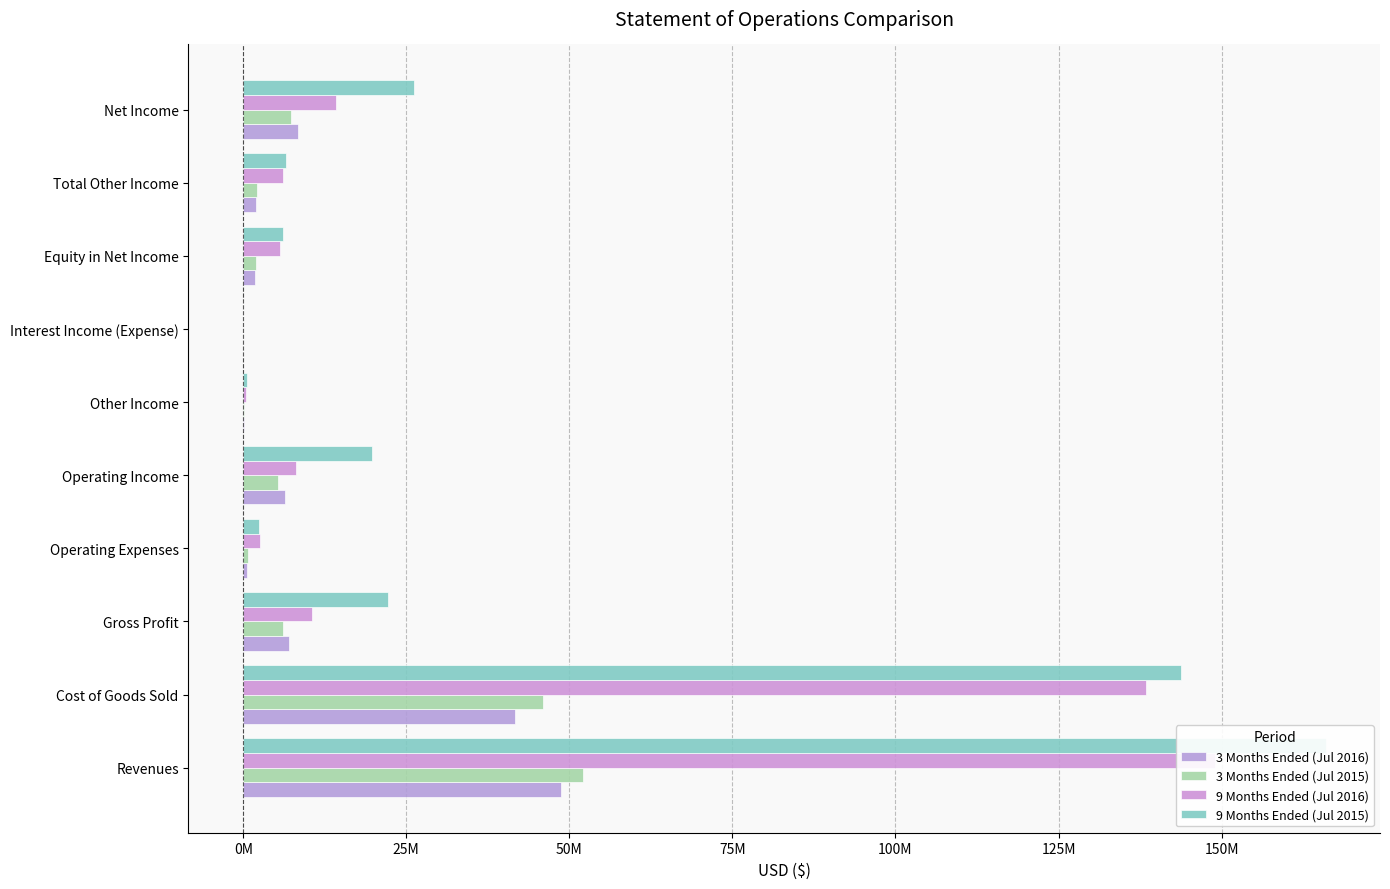

The value of 3 Months Ended (Jul 2016) at Operating Expenses is 648383. True or false?

True